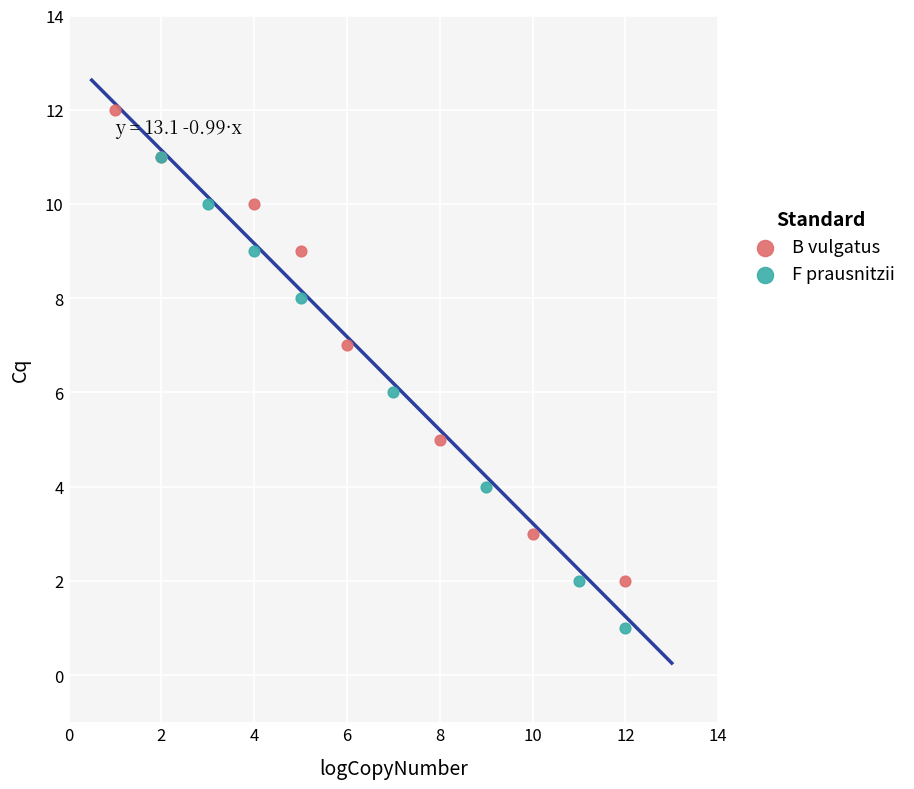

Which series reaches the maximum Y coordinate?

B vulgatus